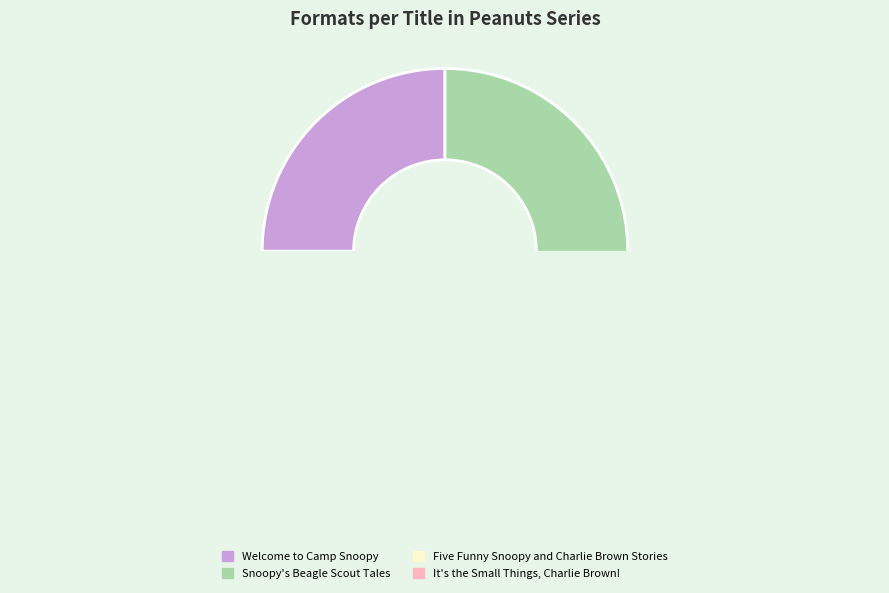

What is the largest slice in the pie chart?

Snoopy's Beagle Scout Tales